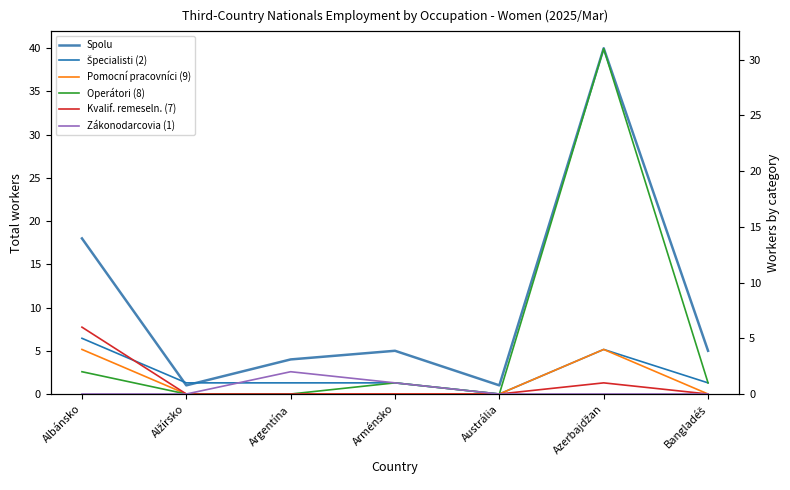

Where is the first local maximum for Kvalif. remeseln. (7)?

Azerbajdžan